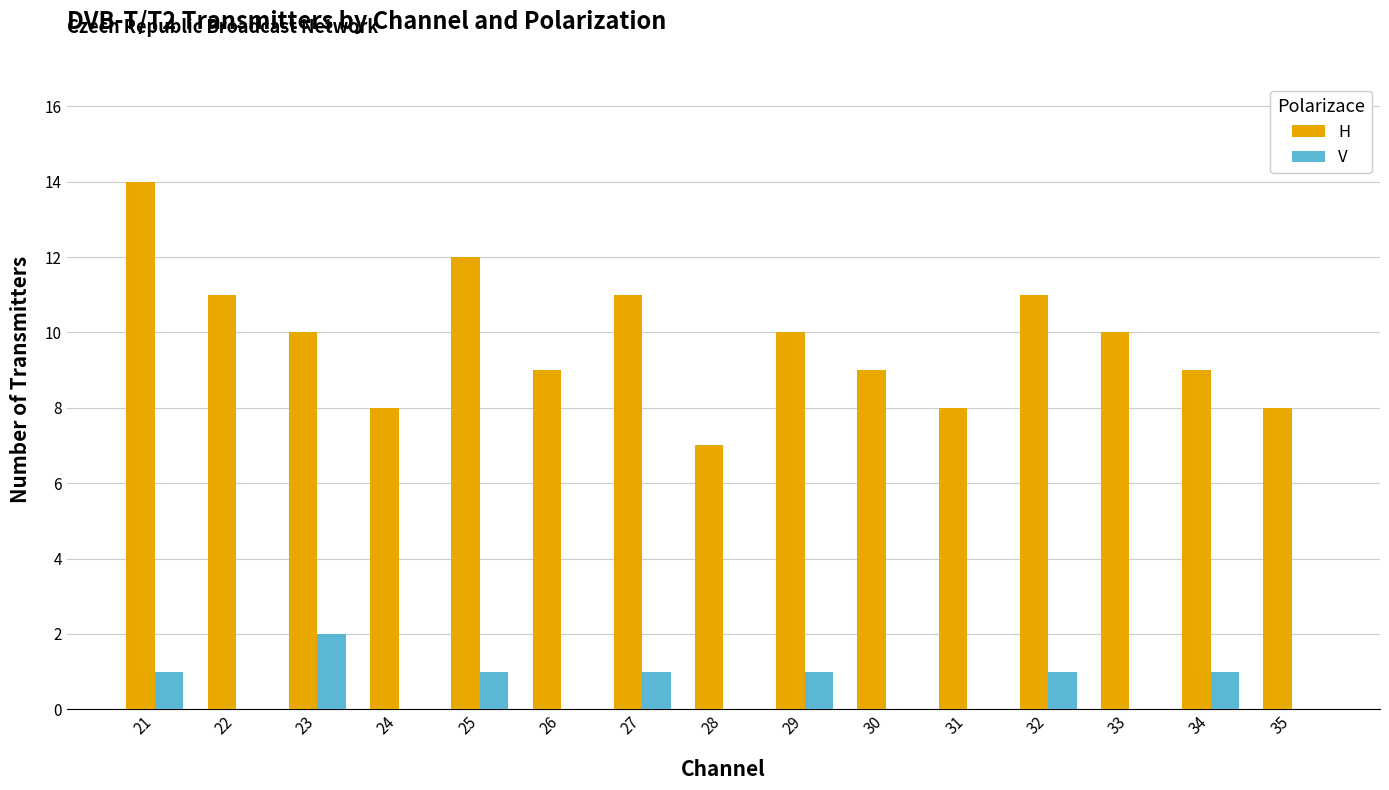

At which label does H first exceed 10?

21